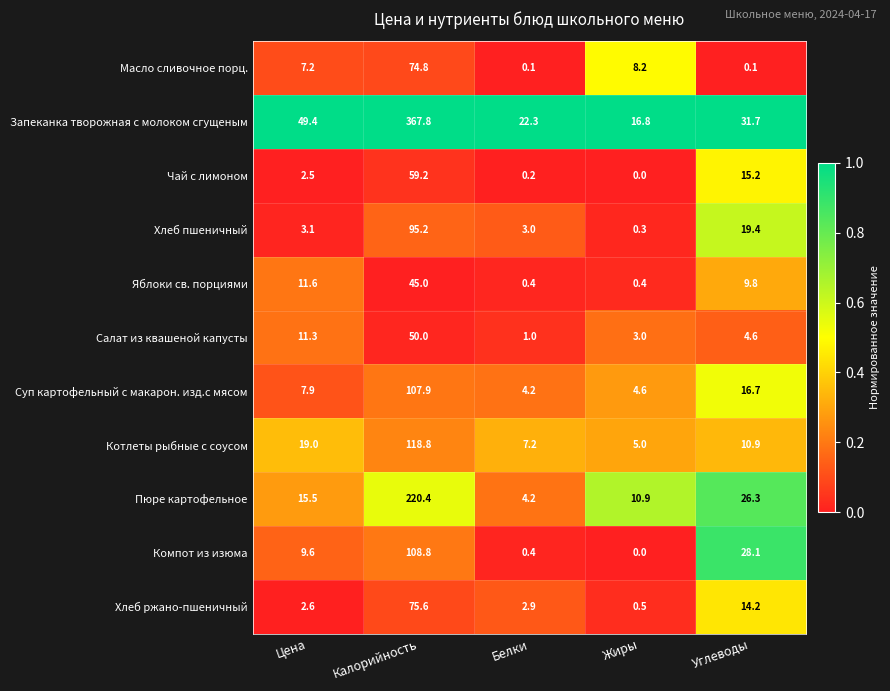

What is the difference between the maximum and minimum values in the Хлеб ржано-пшеничный series?

75.1